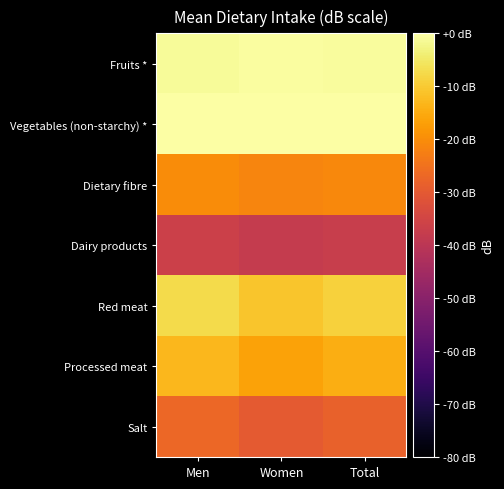

Which series has the largest total across all categories?

Vegetables (non-starchy) *